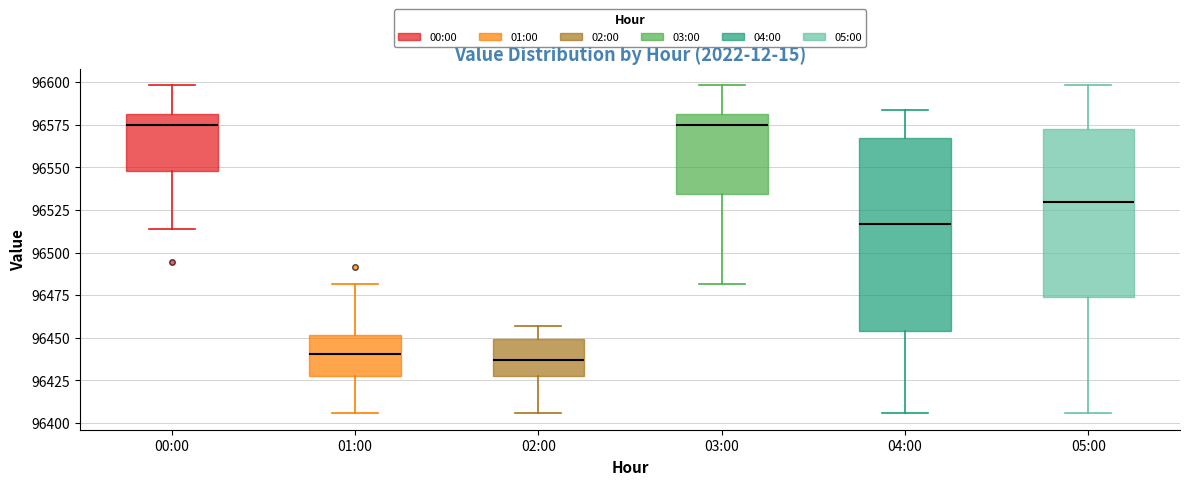

Where does the median line of the box for 02:00 sit on the y-axis? The values are not printed on the chart, so give them approximately, as read against the axis.

96435